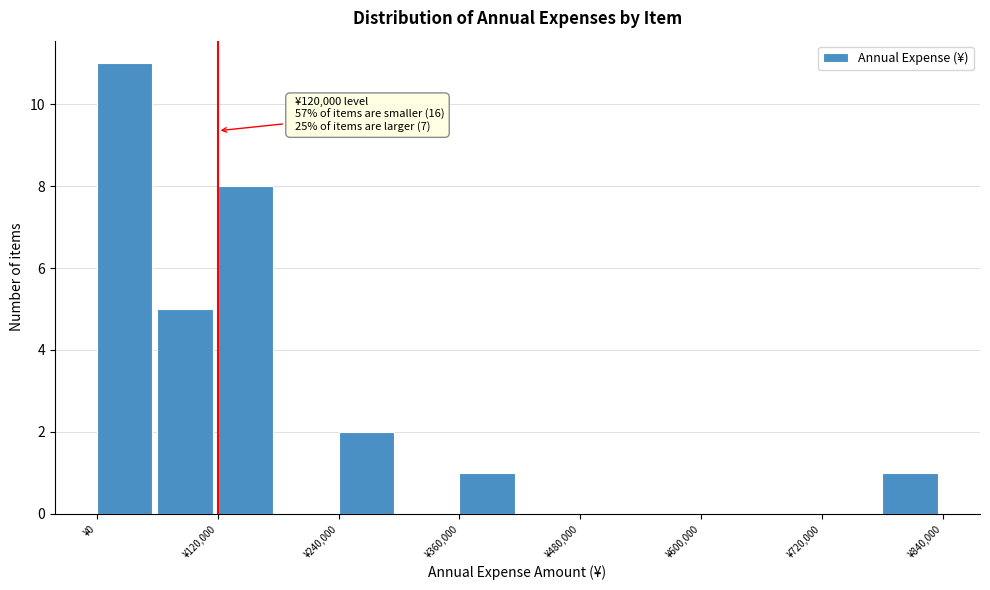

Around what value on the x-axis is the tallest bar? Give the approximate position of its centre, as read against the axis.

20000